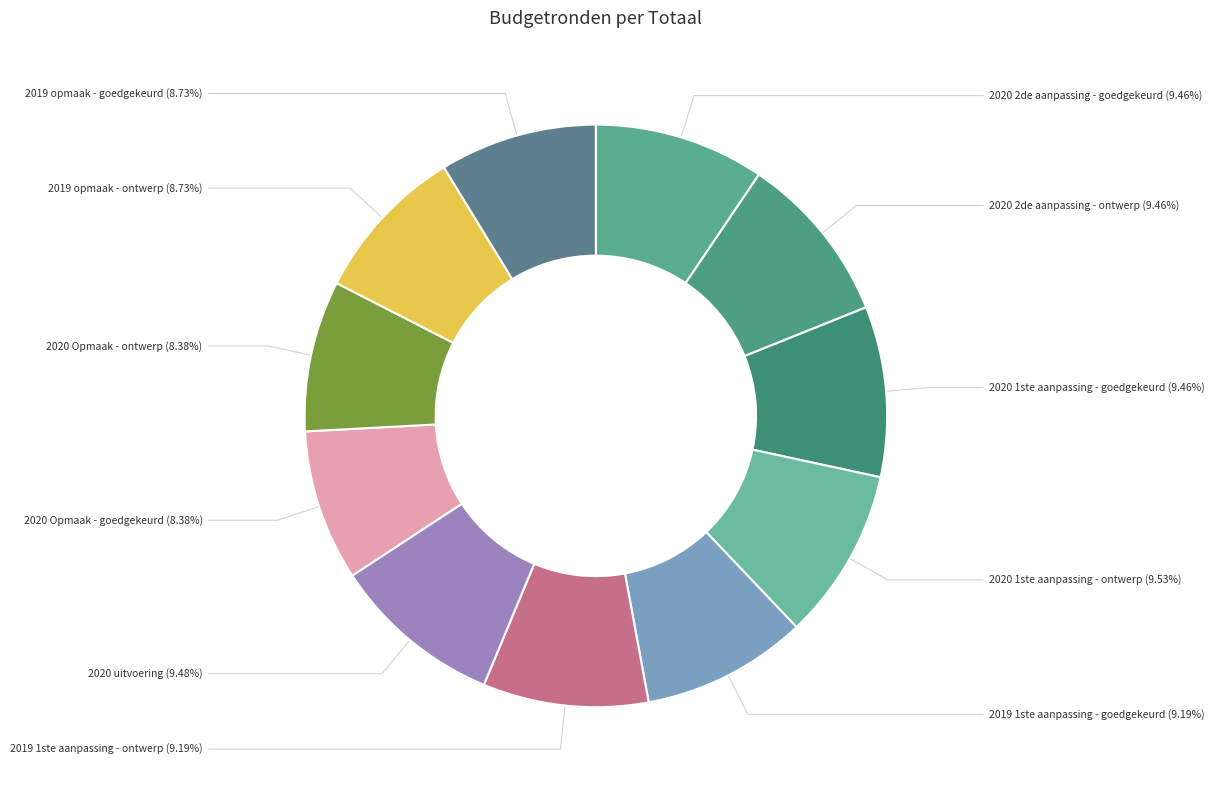

Which slice is the largest?

2020 1ste aanpassing - ontwerp